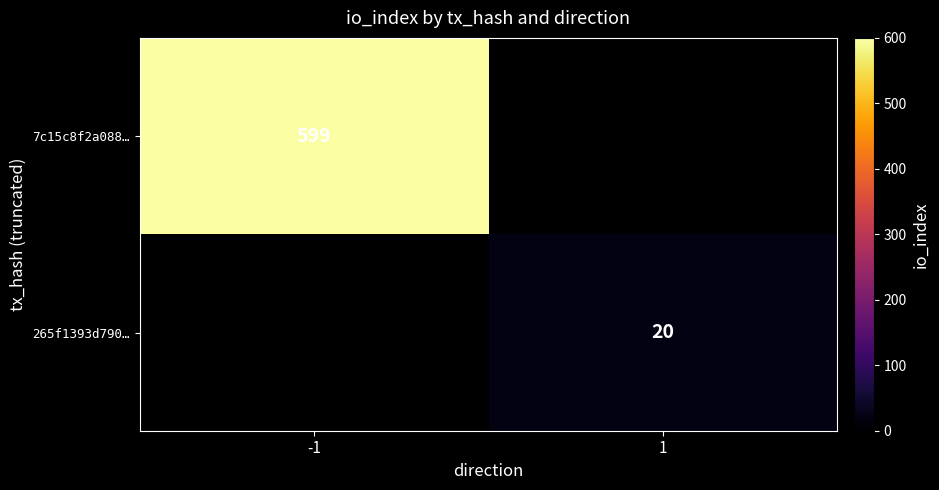

Count the number of data series in this chart.

2